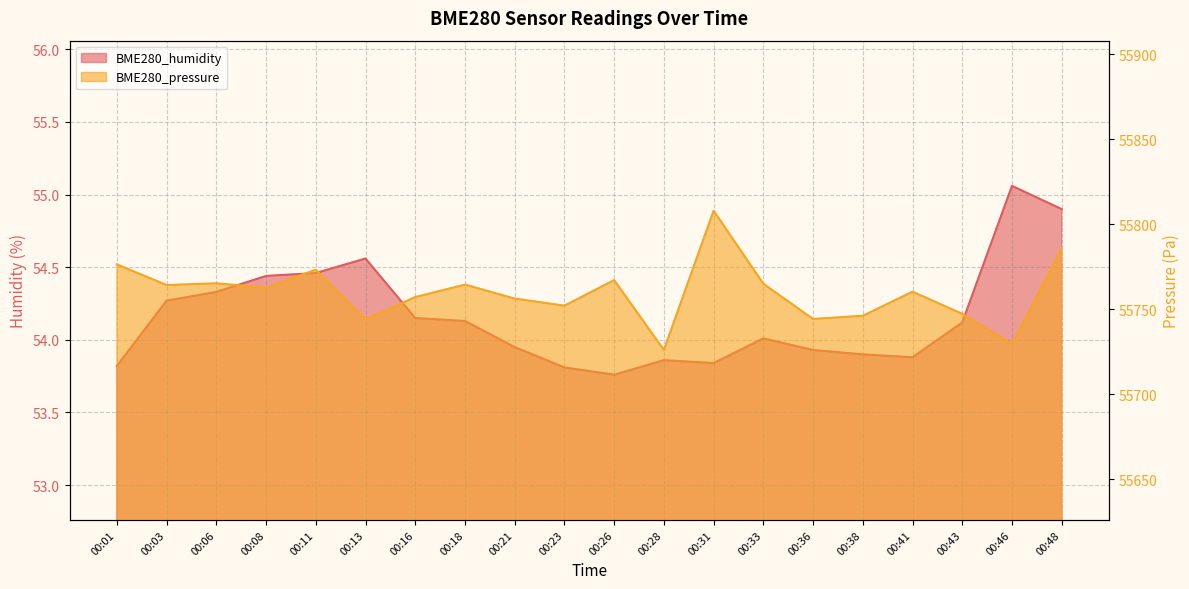

Reading left to right, list all the values displayed in this chart.

BME280_humidity: 53.8	54.3	54.3	54.4	54.5	54.6	54.1	54.1	54.0	53.8	53.8	53.9	53.8	54.0	53.9	53.9	53.9	54.1	55.1	54.9
BME280_pressure: 55776.3	55764.2	55765.2	55762.7	55773.2	55744.0	55757.1	55764.5	55756.2	55752.1	55767.1	55726.0	55807.9	55765.0	55744.2	55746.1	55760.3	55747.3	55729.4	55785.8